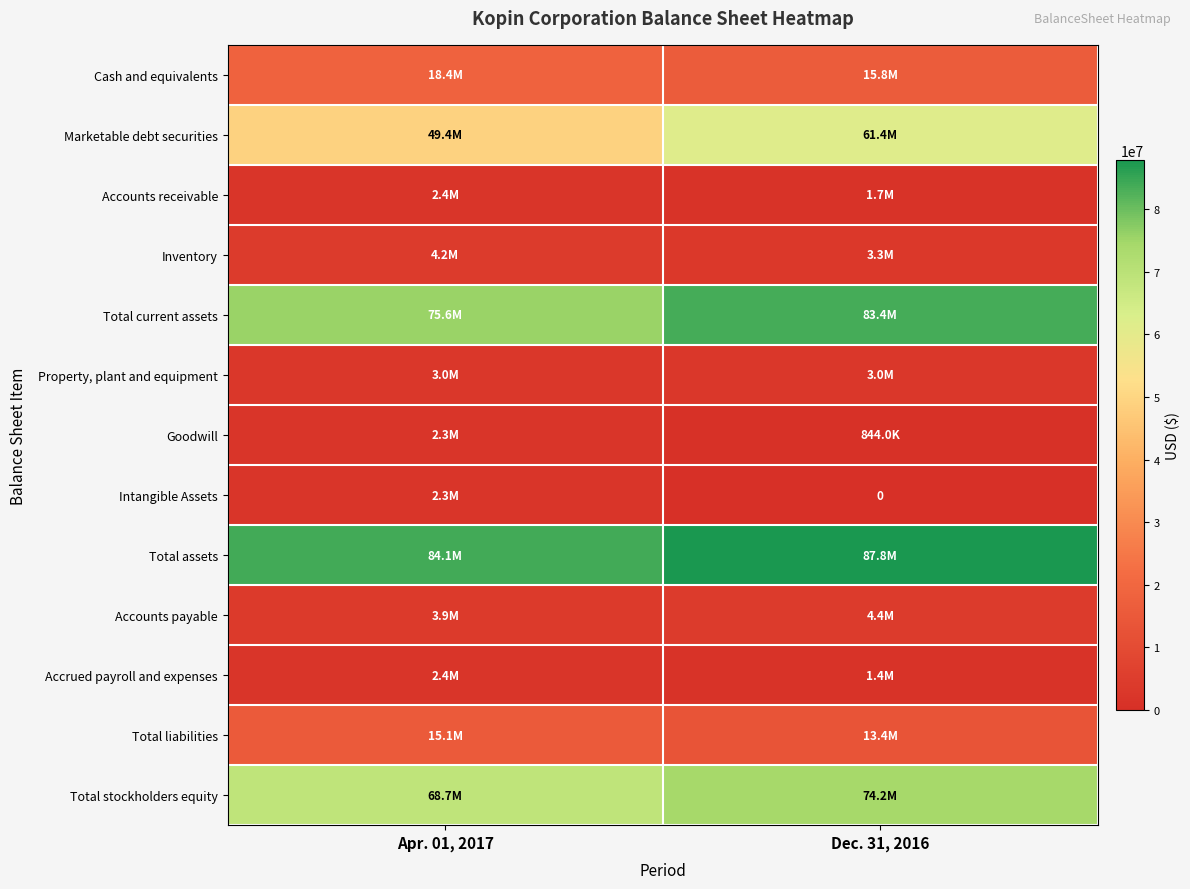

What is the difference between the Total liabilities values at Dec. 31, 2016 and Apr. 01, 2017?

1757795